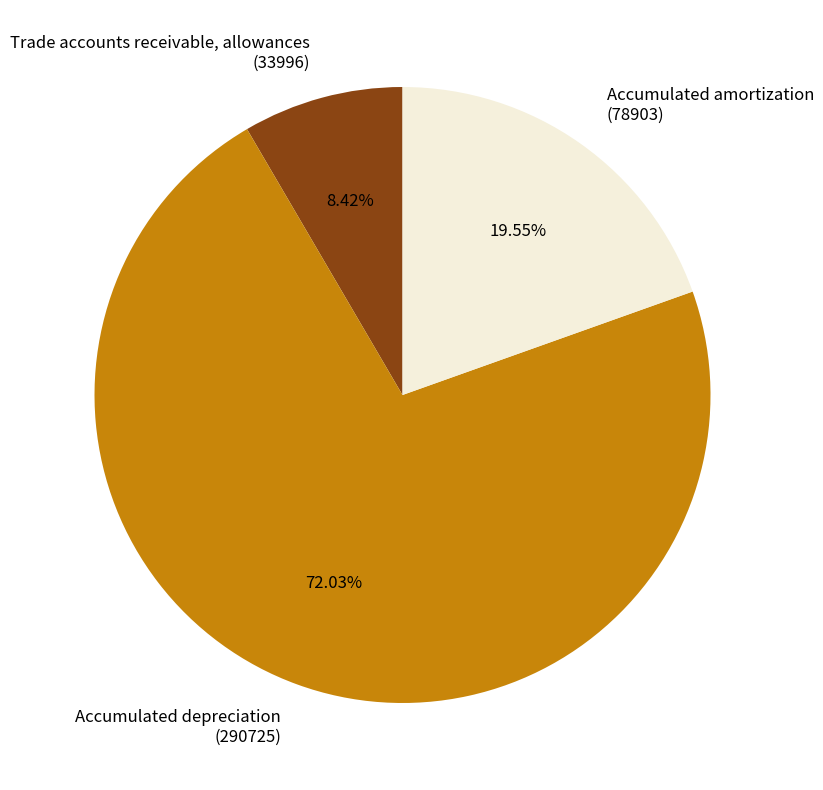

Count the number of slices in the pie.

3